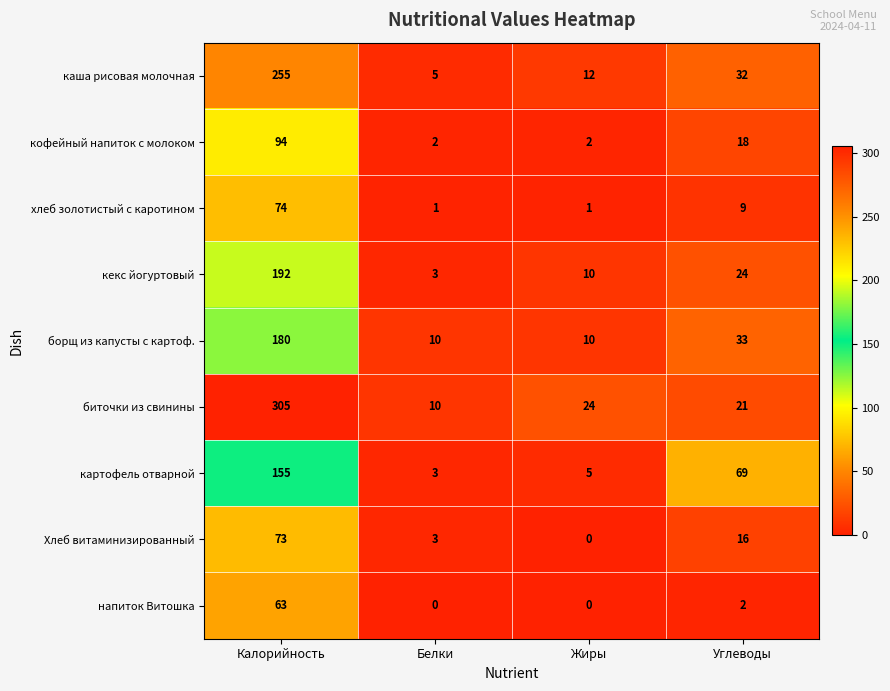

What is the difference between the напиток Витошка values at Калорийность and Углеводы?

61